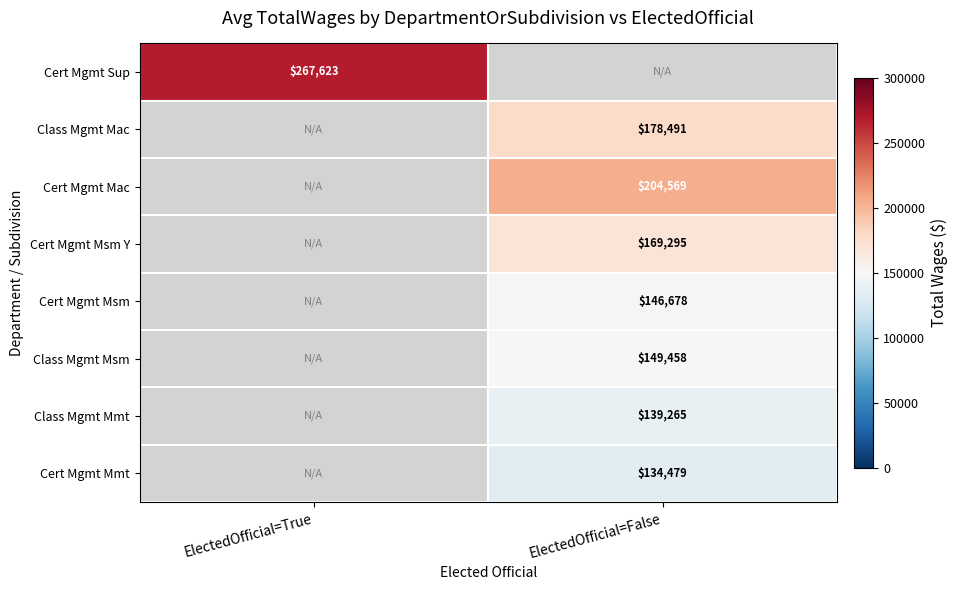

How many distinct data groups are displayed?

8